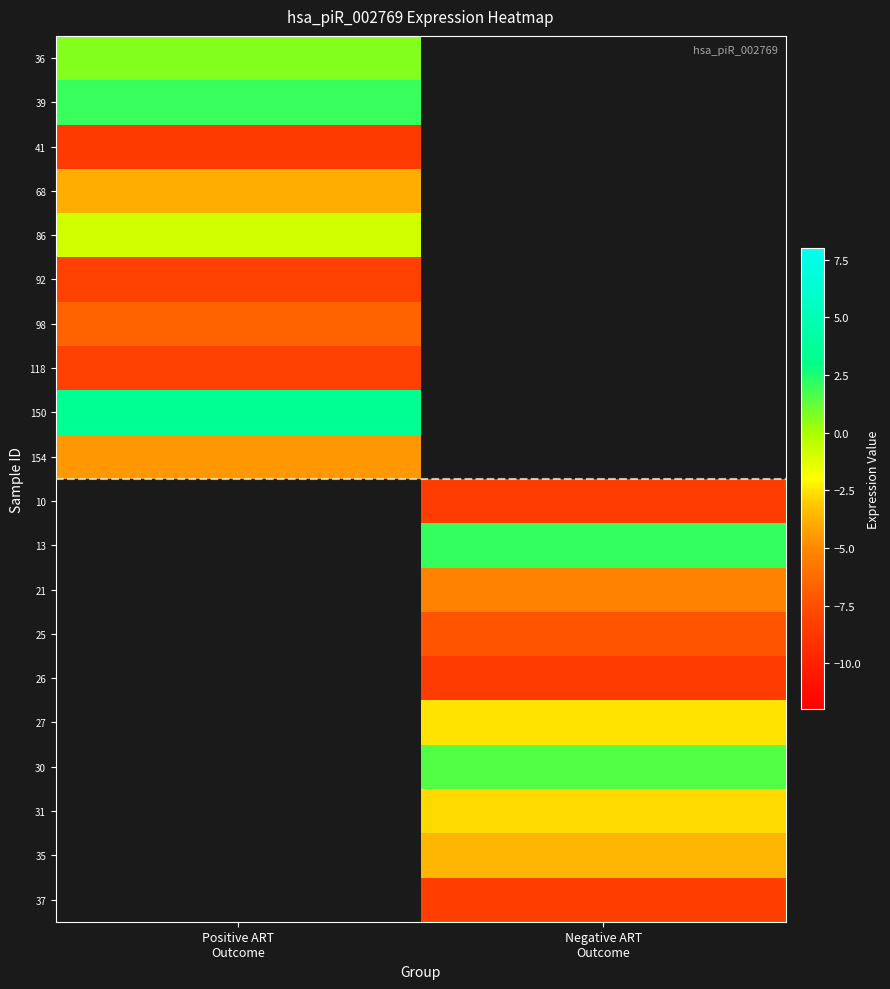

Between Negative ART
Outcome and Positive ART
Outcome, which is larger?

Positive ART
Outcome